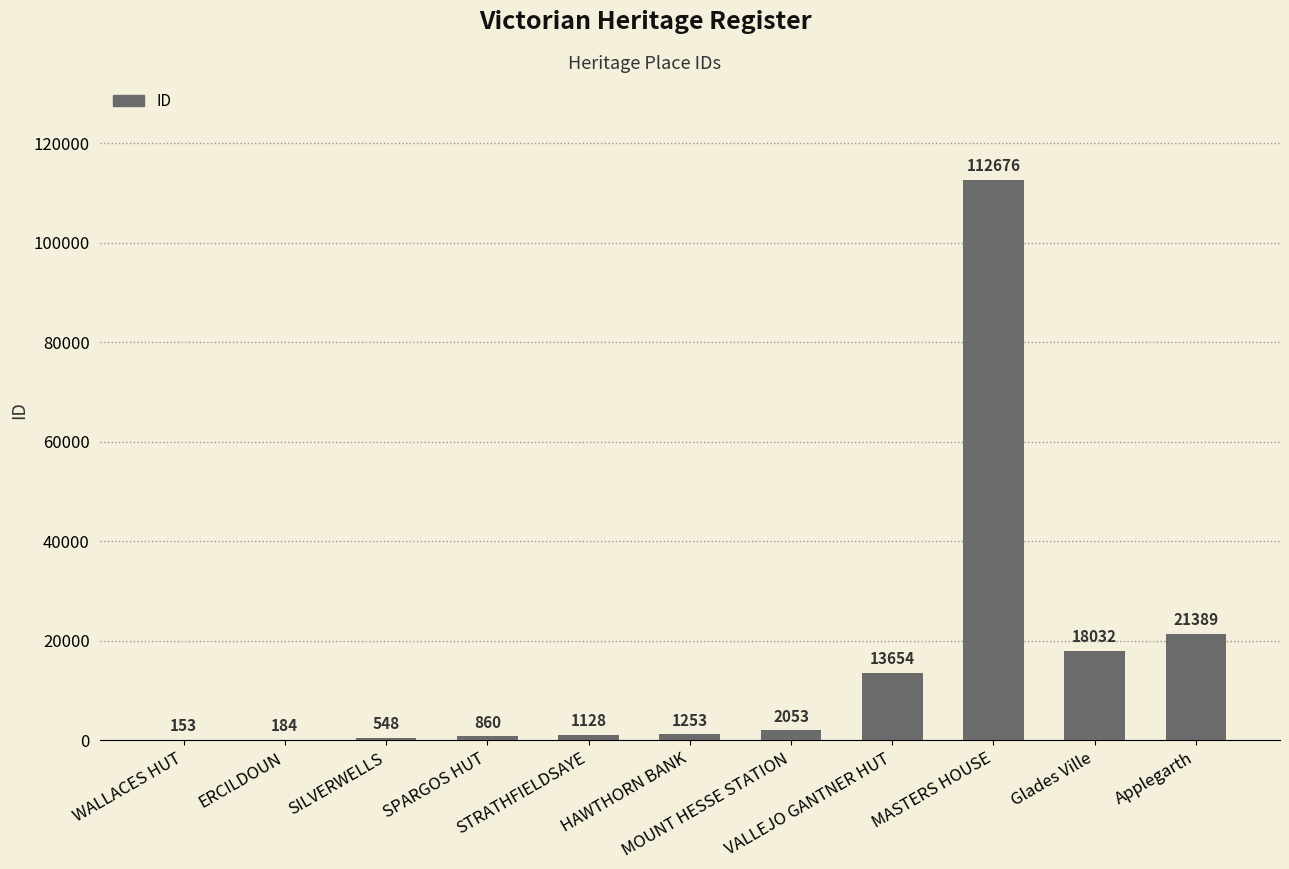

What is the maximum value shown in the chart?

112676